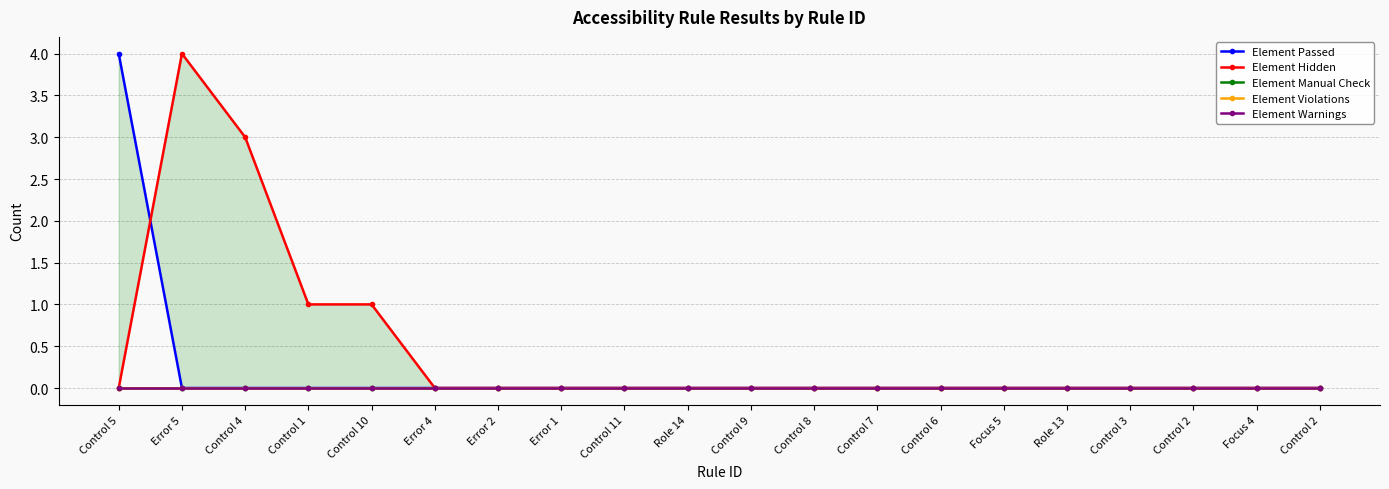

Where is the first local maximum for Element Hidden?

Error 5